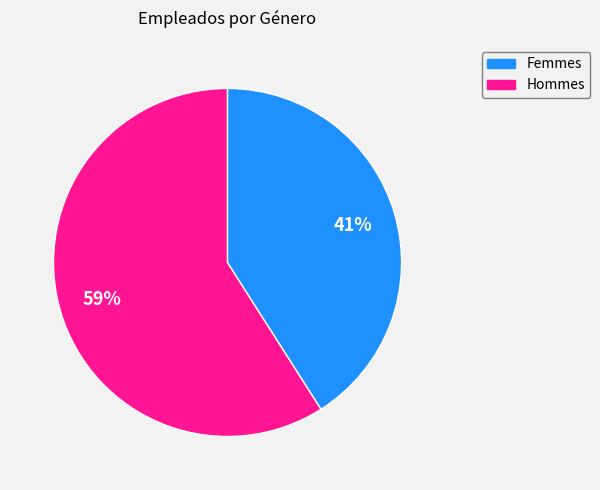

Does any single category account for the majority?

Yes